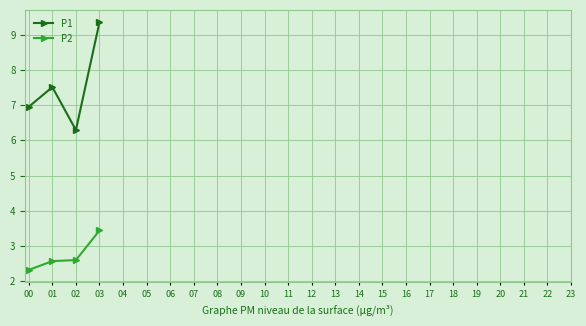

At which category is the sum across all series the highest?

03